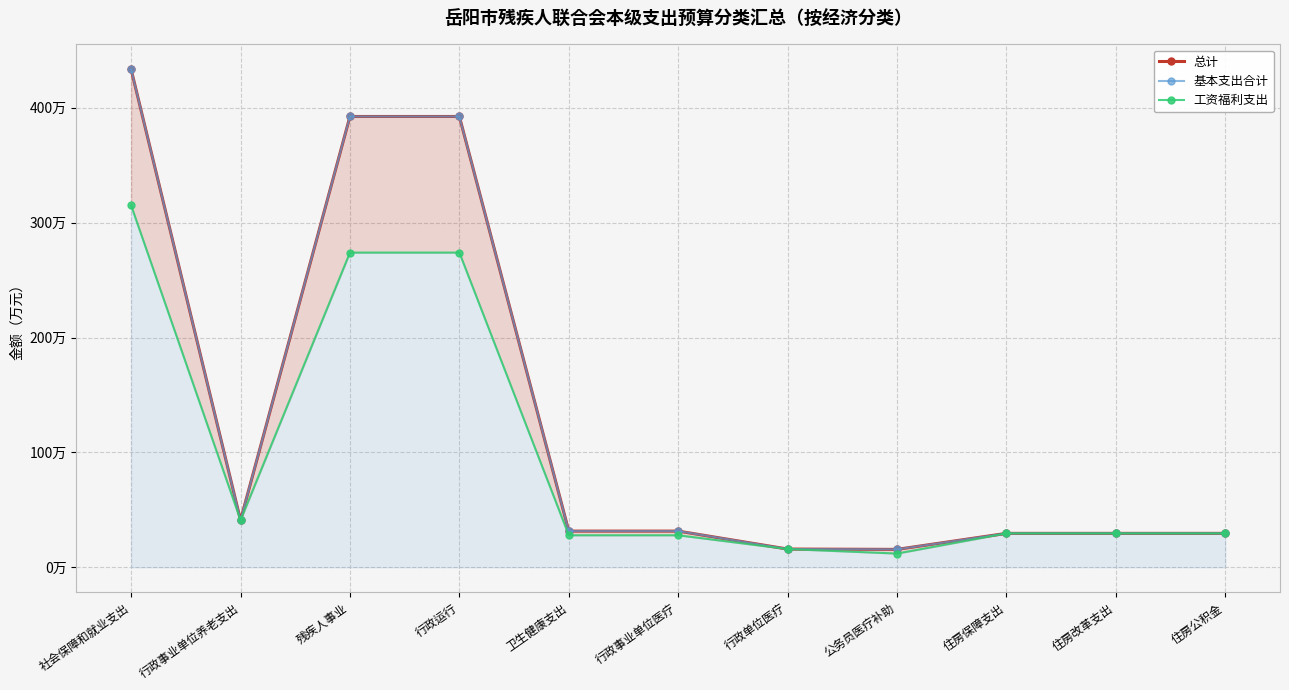

True or false: 总计 has more than 1 interior local peaks.

False